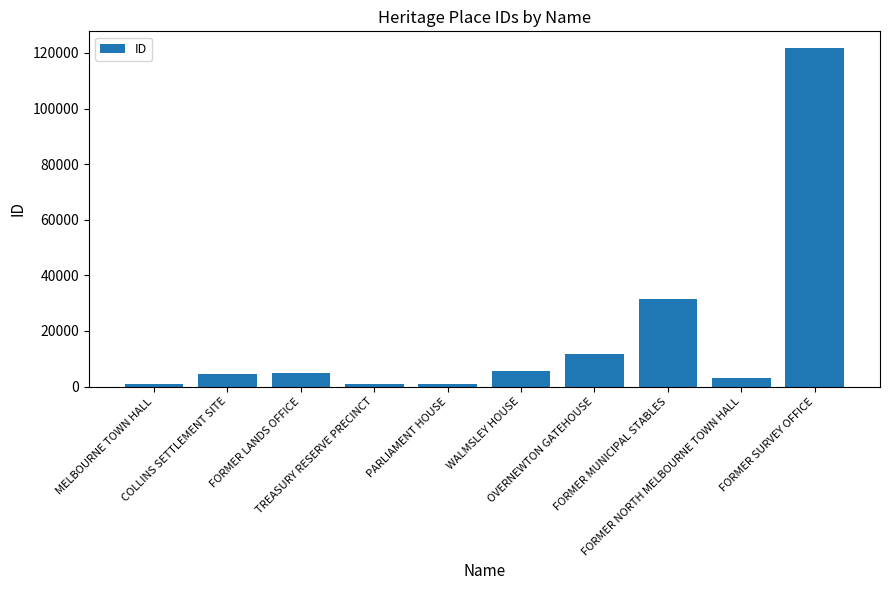

What is the average value?

18509